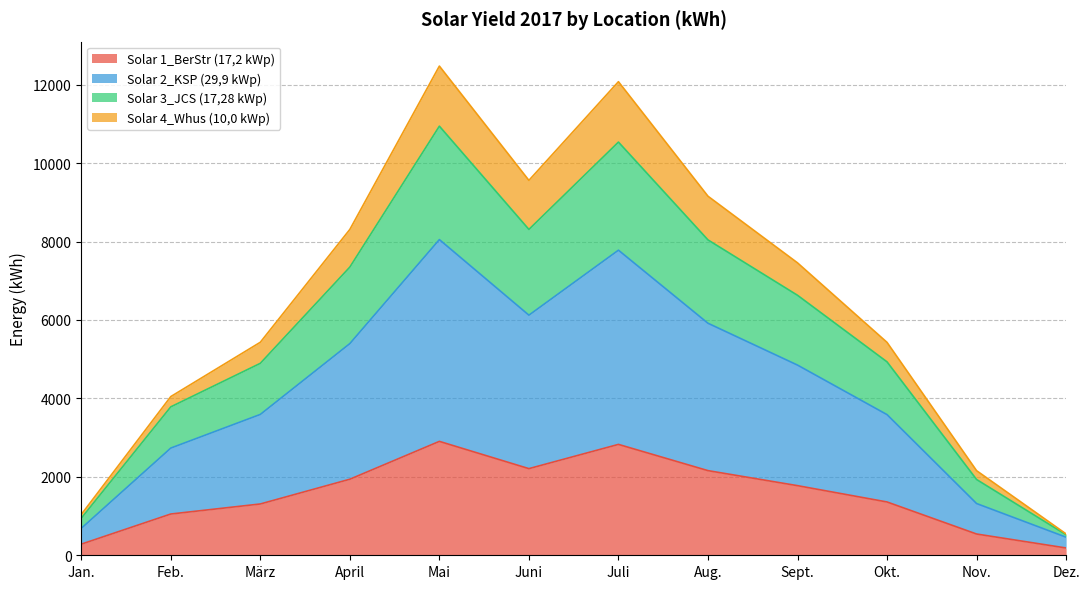

Which has a higher value, Okt. or Feb.?

Okt.